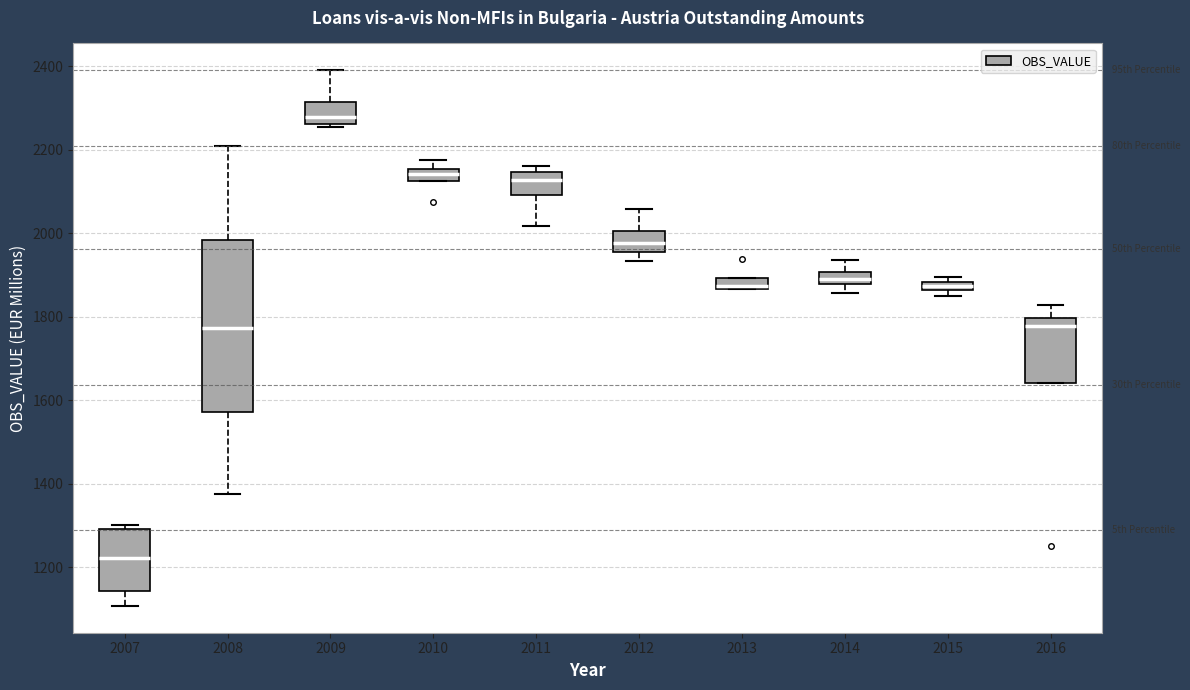

Comparing the boxes themselves (not the whiskers), which one is the tallest?

2008